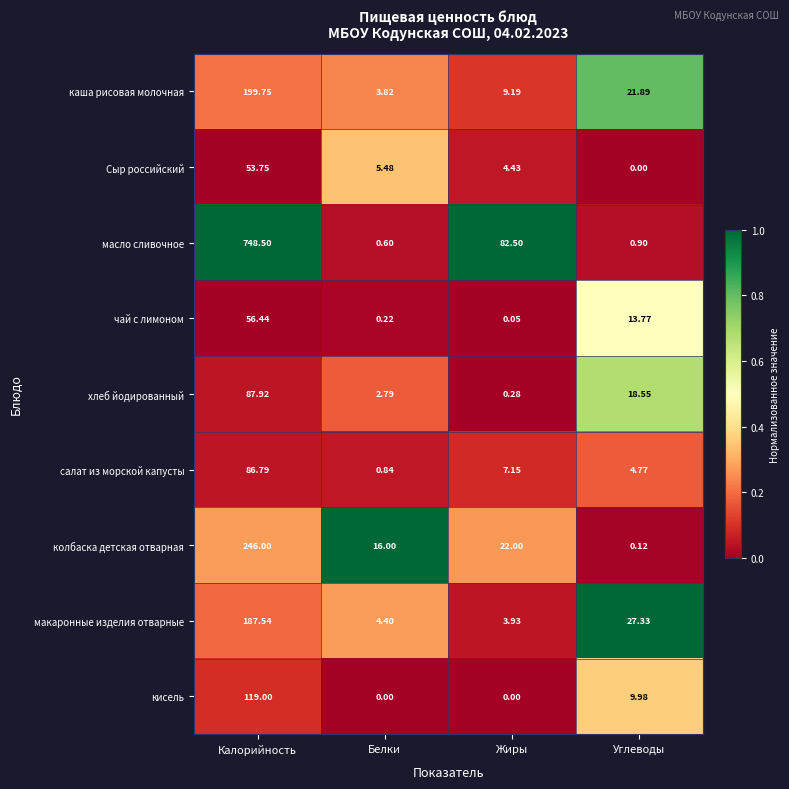

Is the value of масло сливочное at Жиры greater than the value of макаронные изделия отварные at Жиры?

Yes